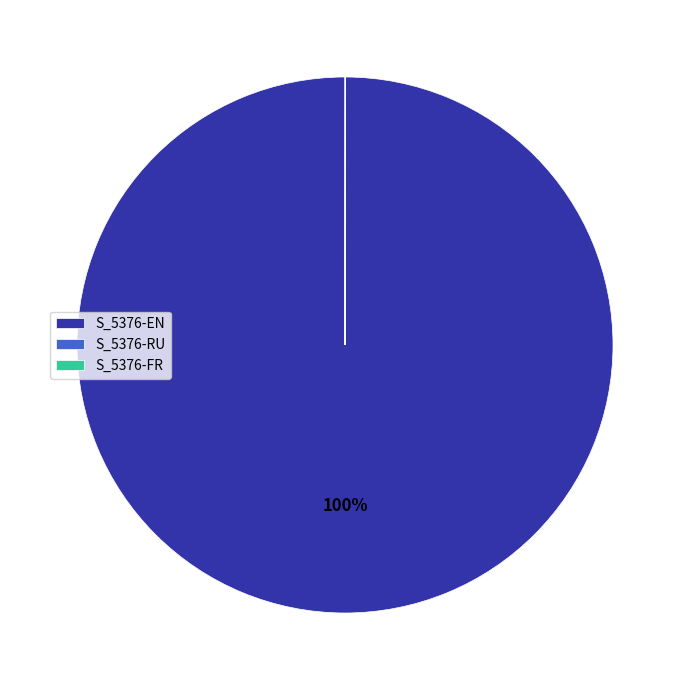

True or false: S_5376-EN accounts for 92% of the total.

False